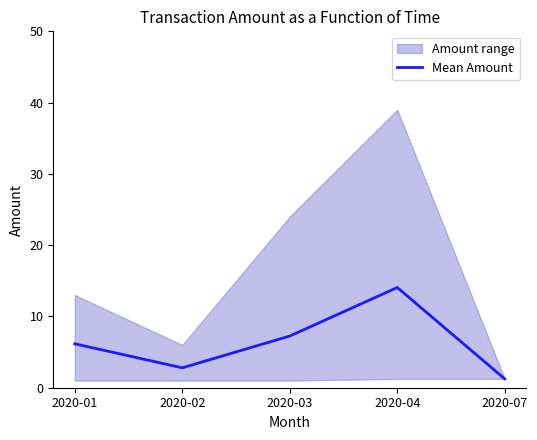

True or false: the data shows 4.8 at 2020-03.

False